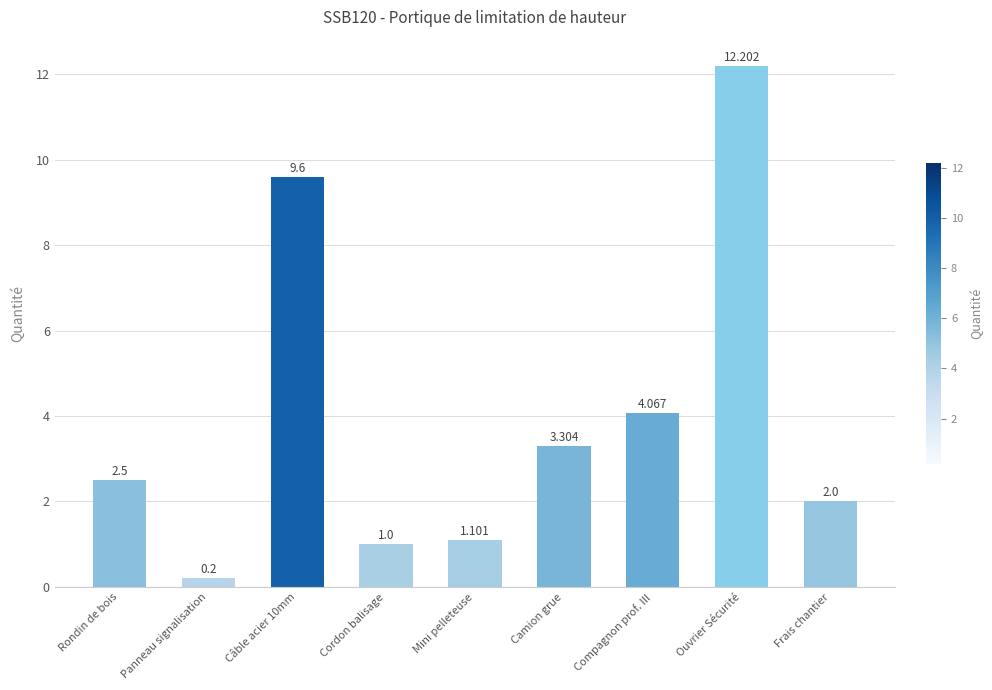

What is the label of the 1st bar from the left?

Rondin de bois